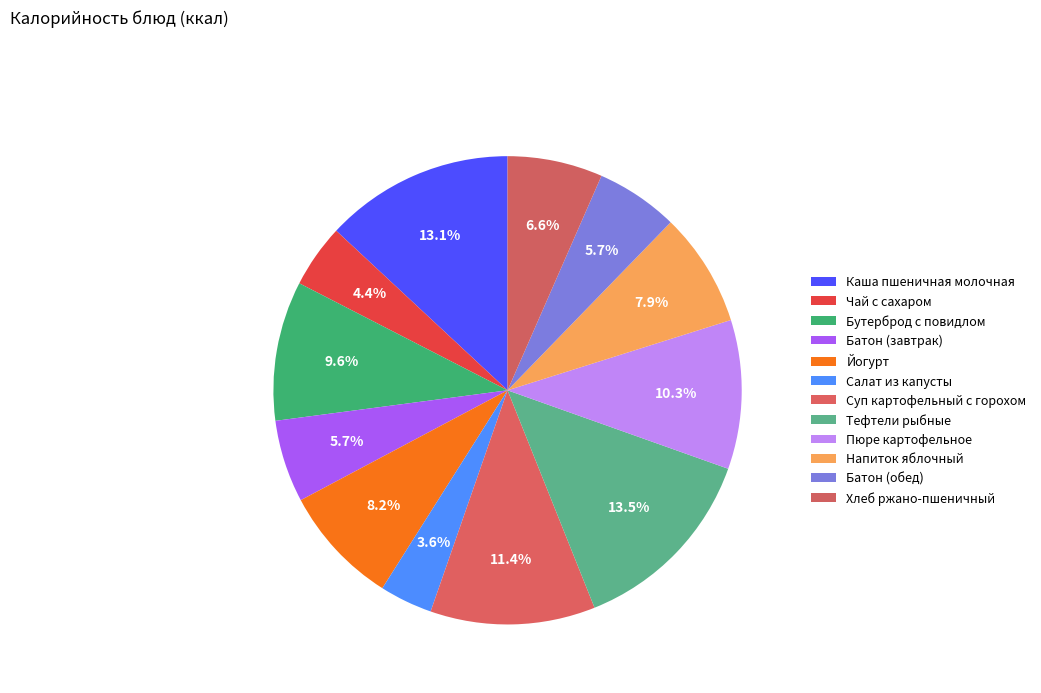

What is the ratio of the value at Тефтели рыбные to the value at Суп картофельный с горохом?

1.2